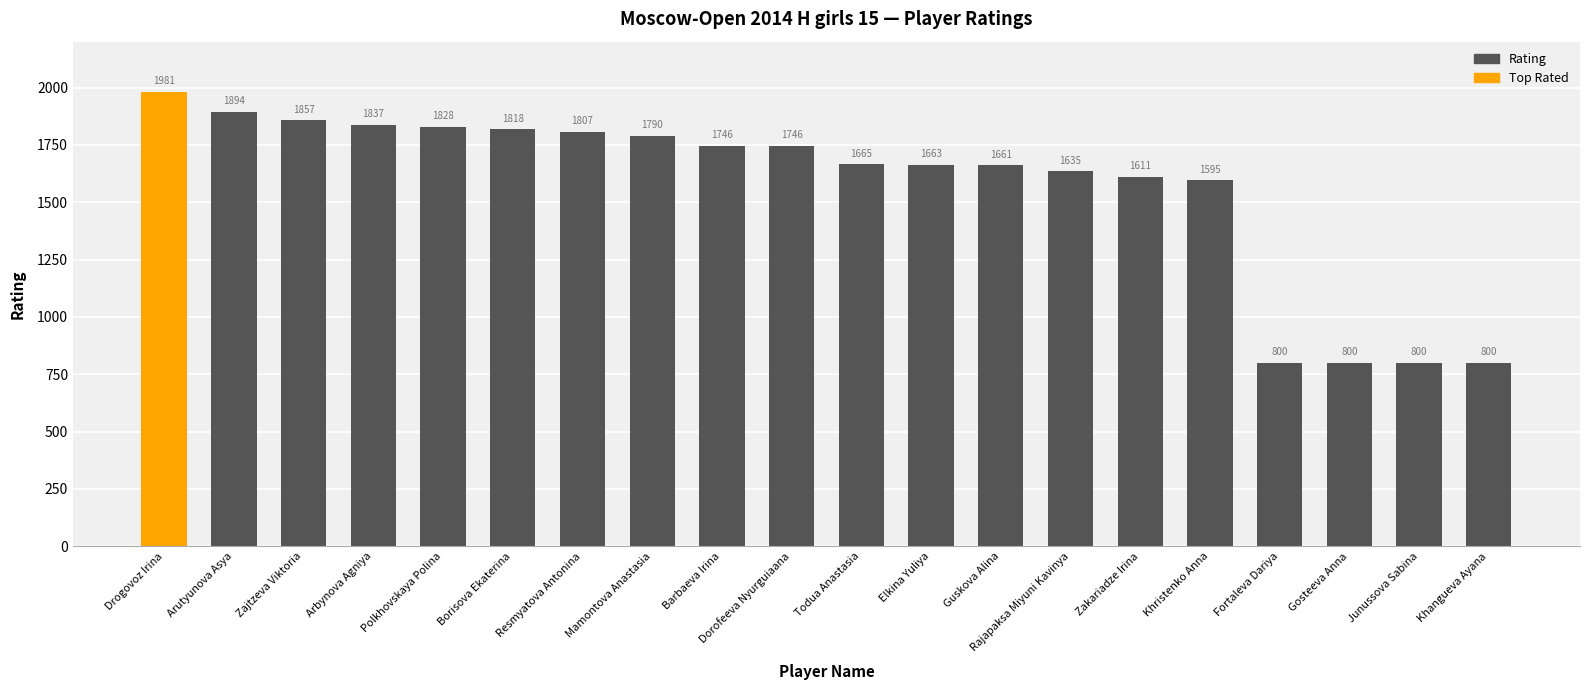

Between Drogovoz Irina and Rajapaksa Miyuni Kavinya, which is larger?

Drogovoz Irina